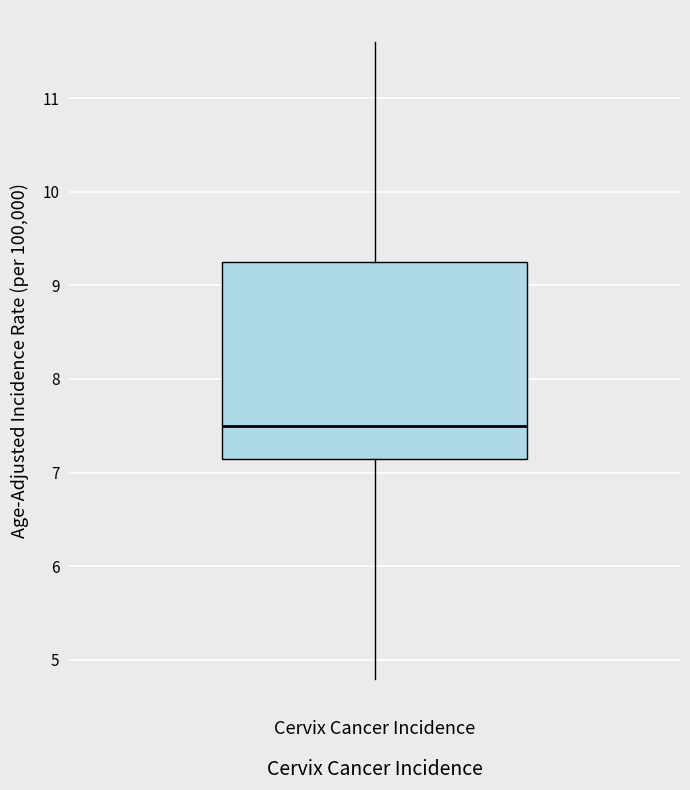

Transcribe this box plot: give where the median line is, the range the box spans, and where the two whiskers end, as read against the y-axis. The values are not printed on the chart, so give them approximately, as read against the axis.

median 7.5, box 7.2 to 9.3, whiskers 4.8 to 11.6